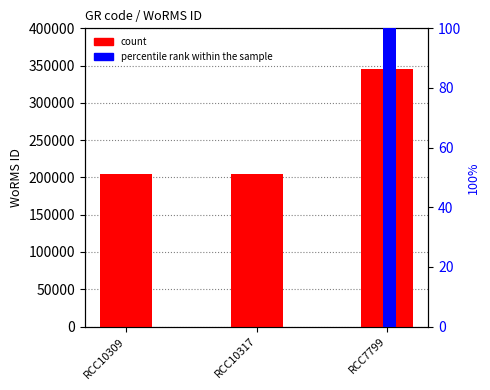

At RCC7799, list the series in order from largest to smallest.

count, percentile rank within the sample